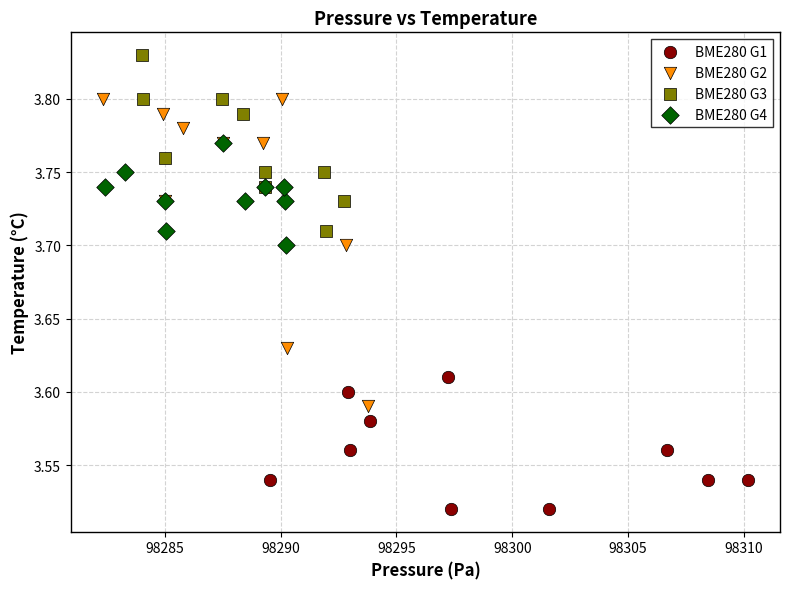

Which series contains the highest Y value?

BME280 G3